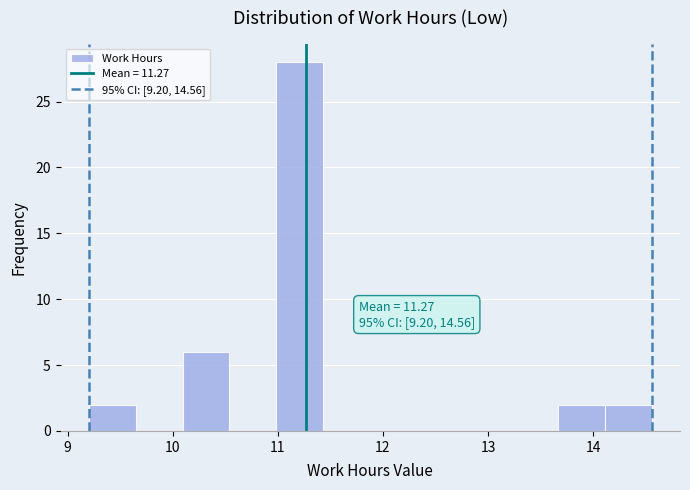

Over which range of the x-axis is the bar tallest?

11.0 to 11.4